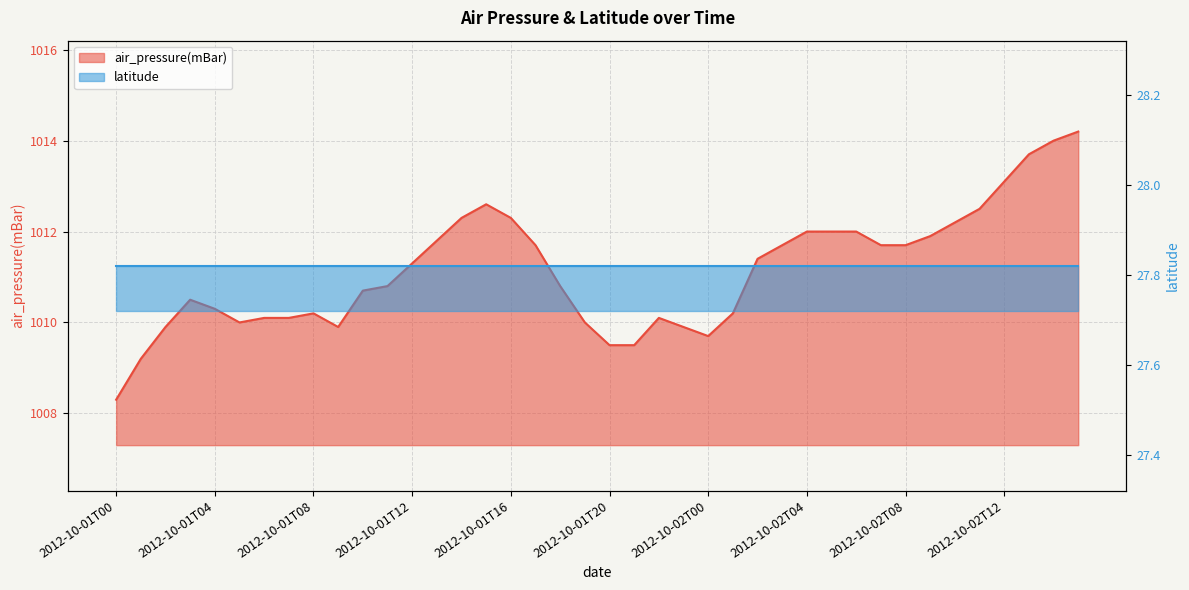

At which category does the data reach its first local peak?

2012-10-01T03